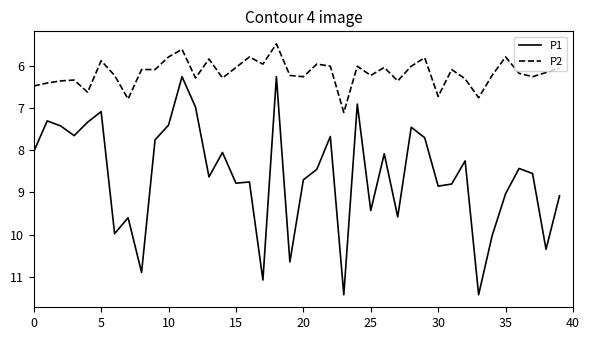

True or false: P1 and P2 intersect in this chart.

False